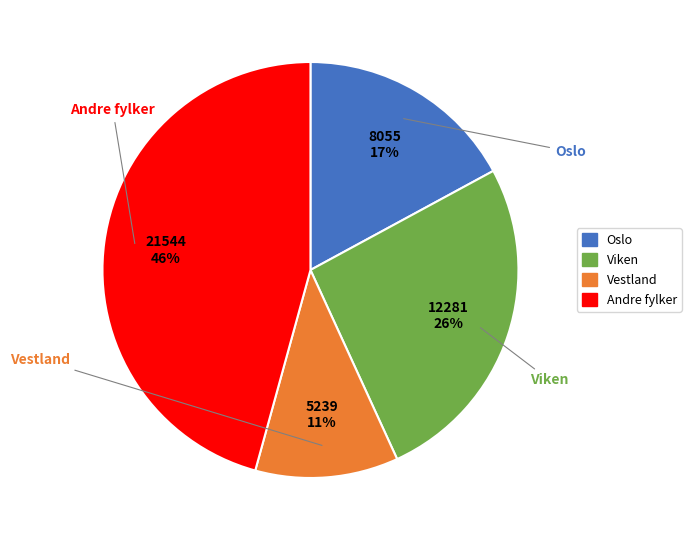

How many segments does this pie chart have?

4